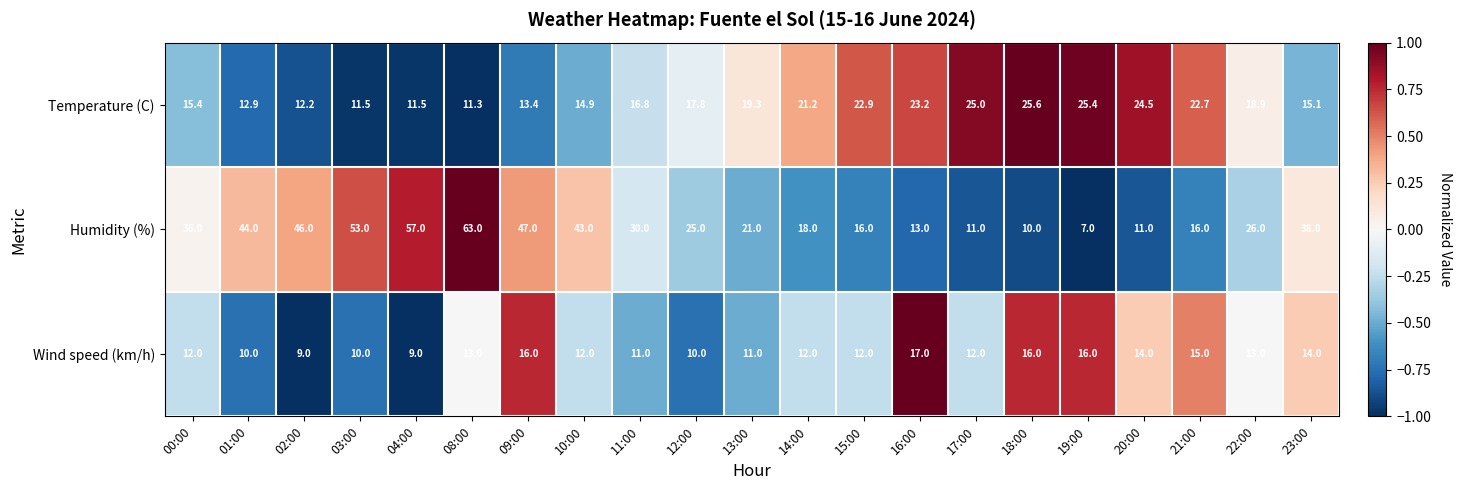

Which series has the largest total across all categories?

Humidity (%)